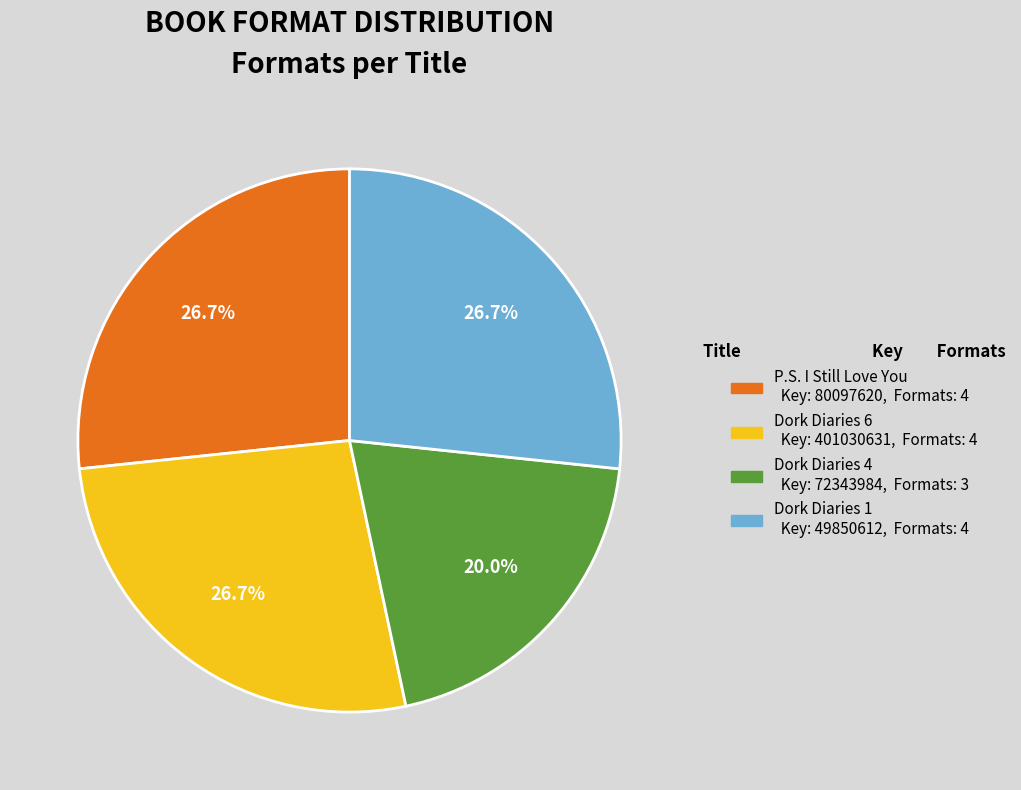

The Dork Diaries 6 slice represents 42% of the pie. True or false?

False